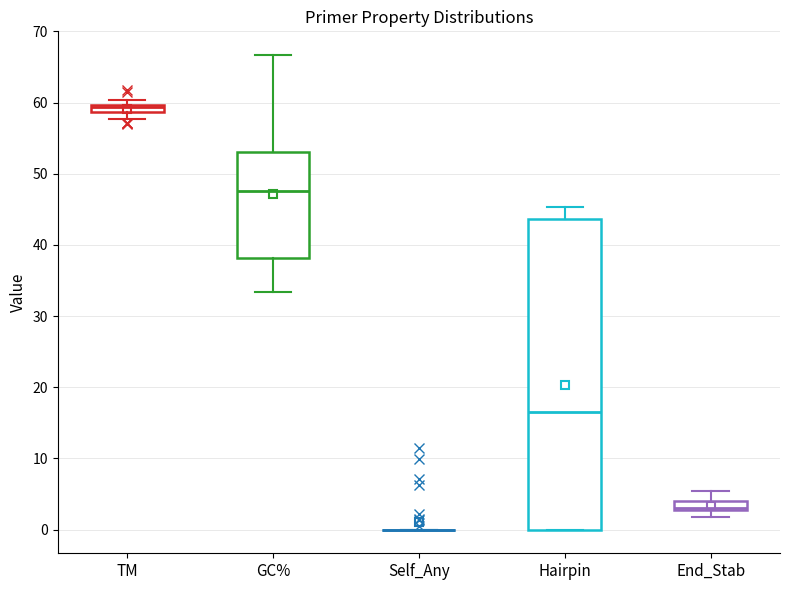

Which box is the tallest, from its lower edge to its upper edge?

Hairpin